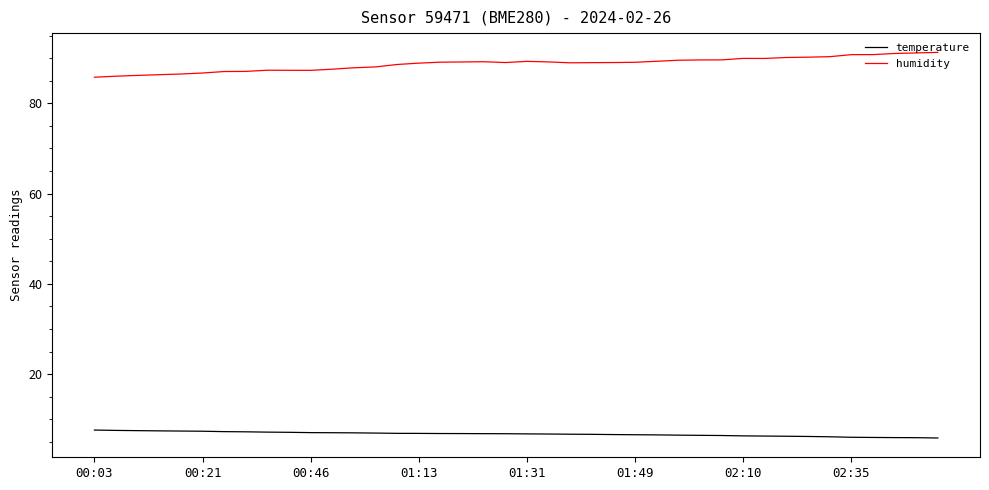

True or false: humidity and temperature cross at least once.

False